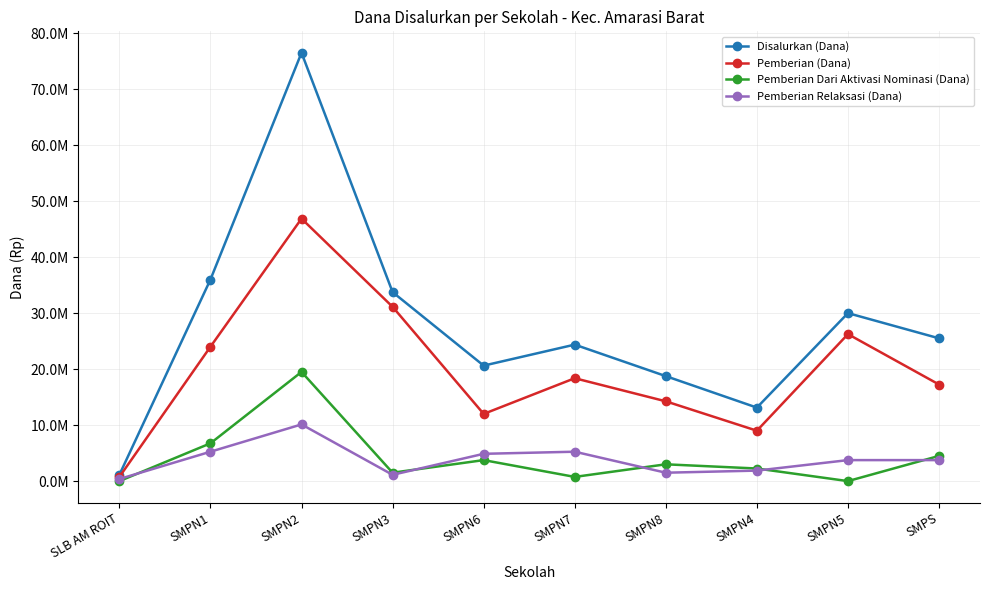

True or false: Disalurkan (Dana) and Pemberian Relaksasi (Dana) cross at least once.

False